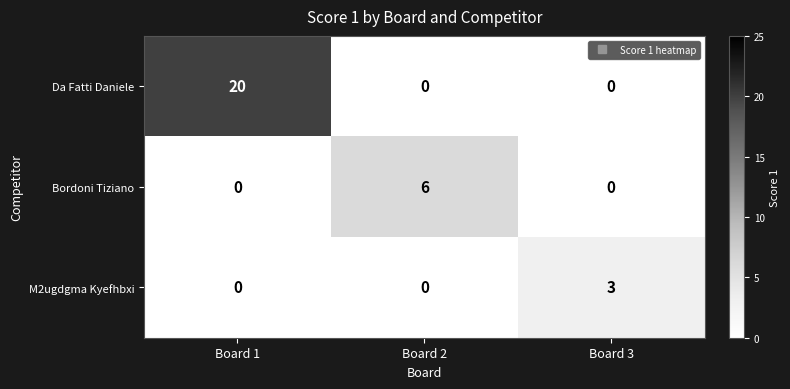

List the series in order of their peak value, highest first.

Da Fatti Daniele, Bordoni Tiziano, M2ugdgma Kyefhbxi